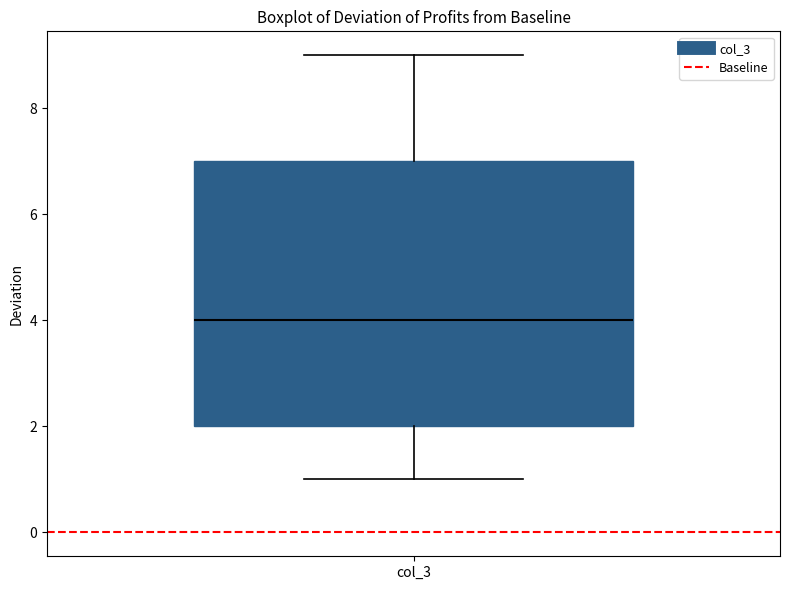

Transcribe this box plot: give where the median line is, the range the box spans, and where the two whiskers end, as read against the y-axis. The values are not printed on the chart, so give them approximately, as read against the axis.

median 4, box 2 to 7, whiskers 1 to 9